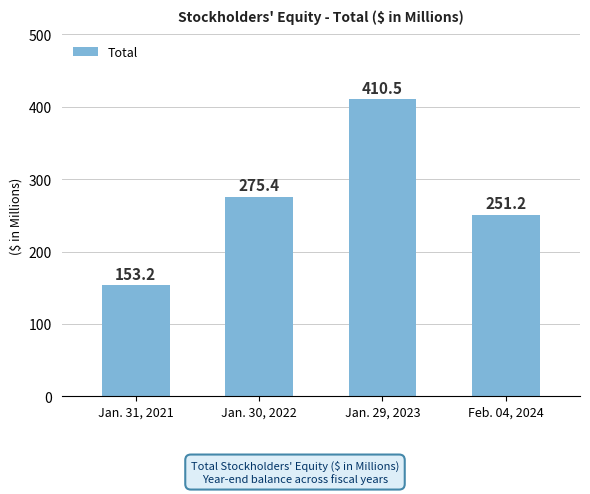

How many data points are less than 275?

2